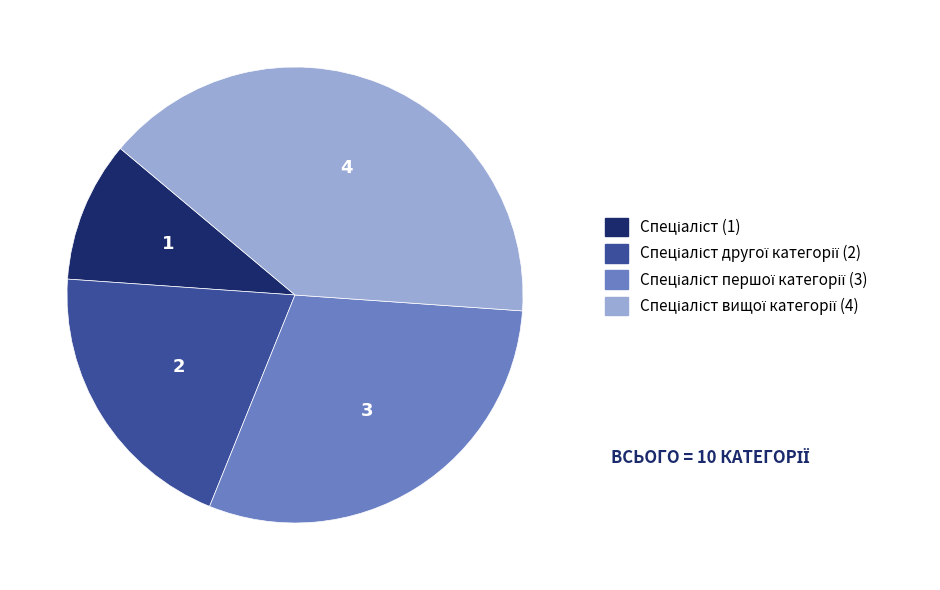

Does any single category account for the majority?

No